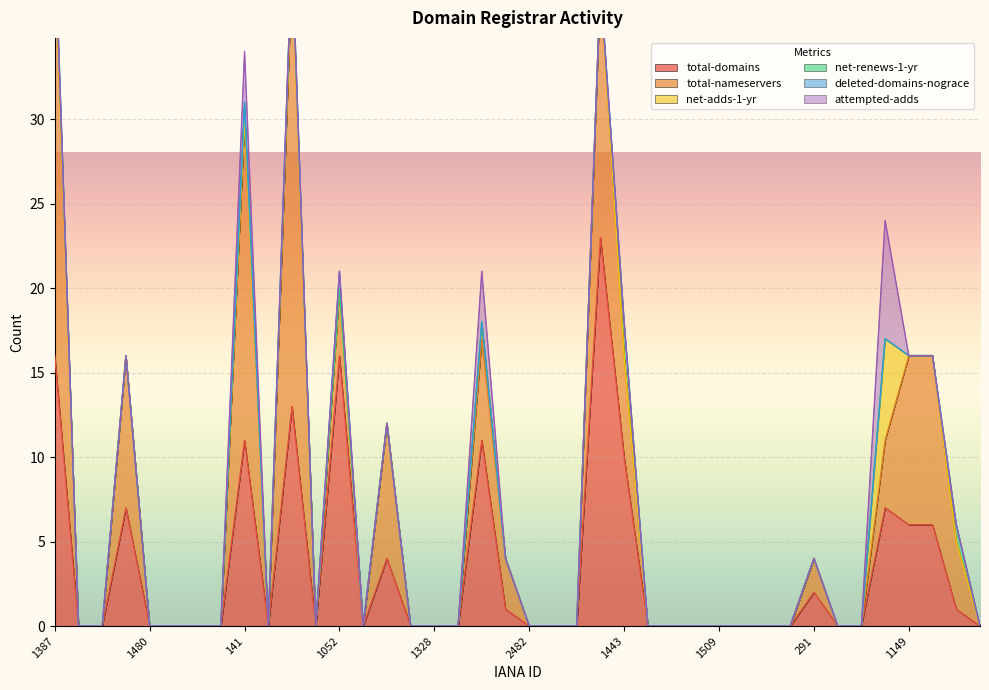

What is the highest value of the total-domains series?

23